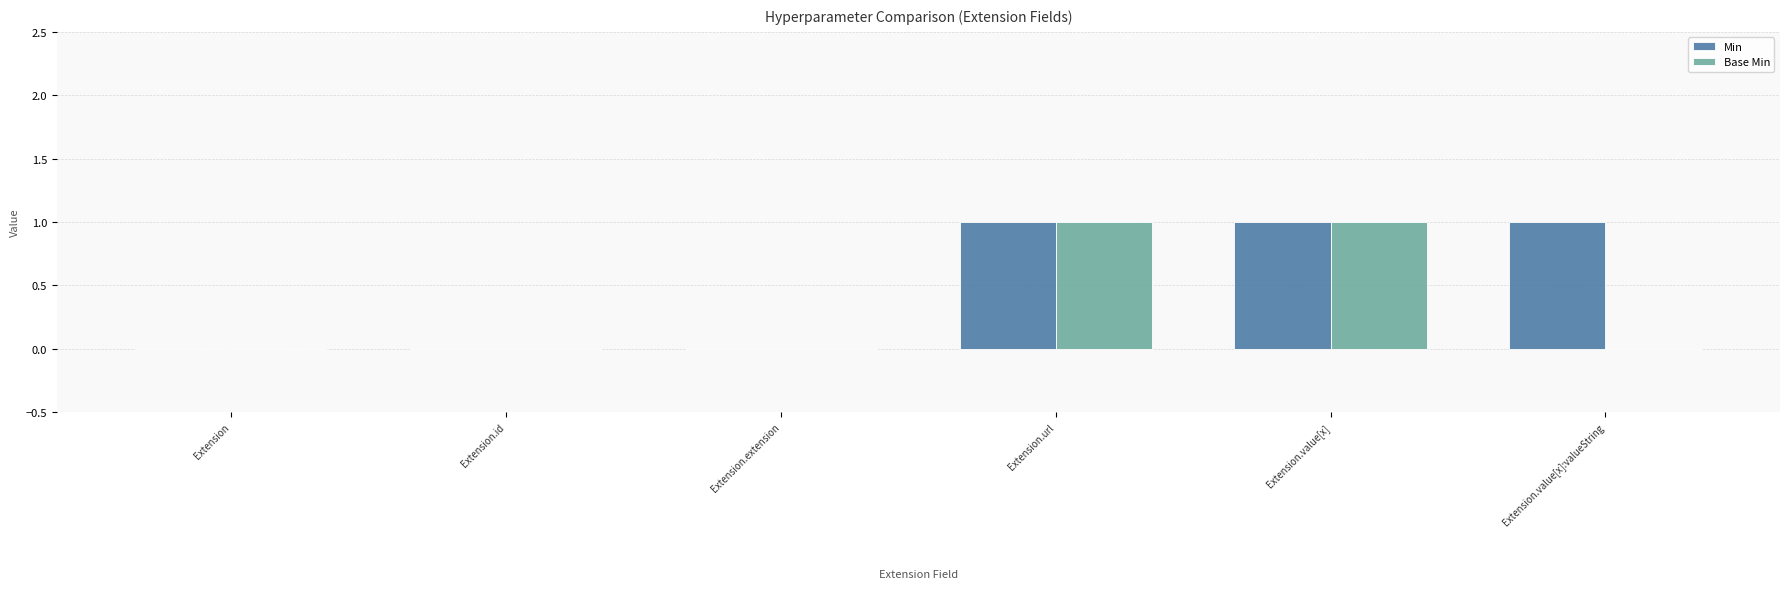

The Min series shows 0 at Extension.id. True or false?

True